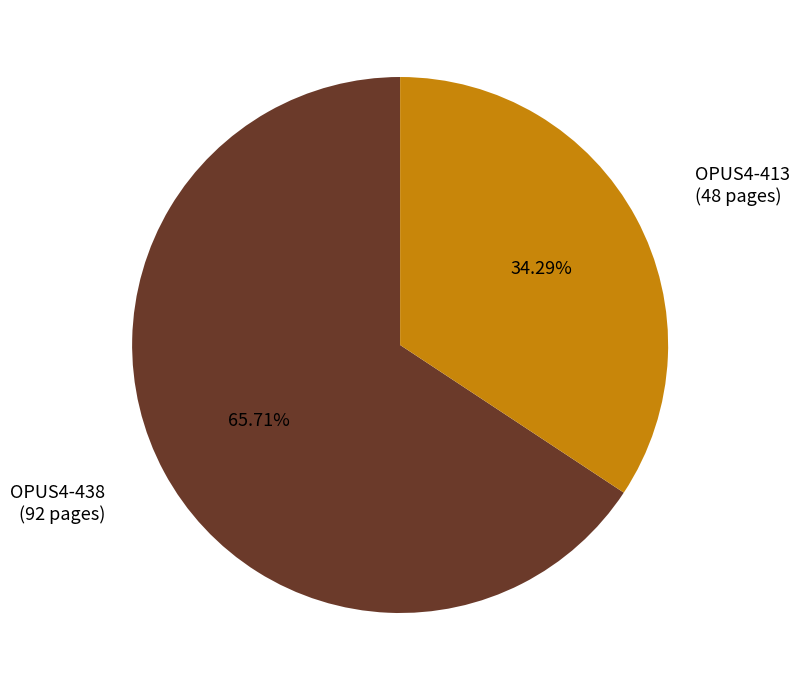

True or false: OPUS4-413 accounts for 28% of the total.

False